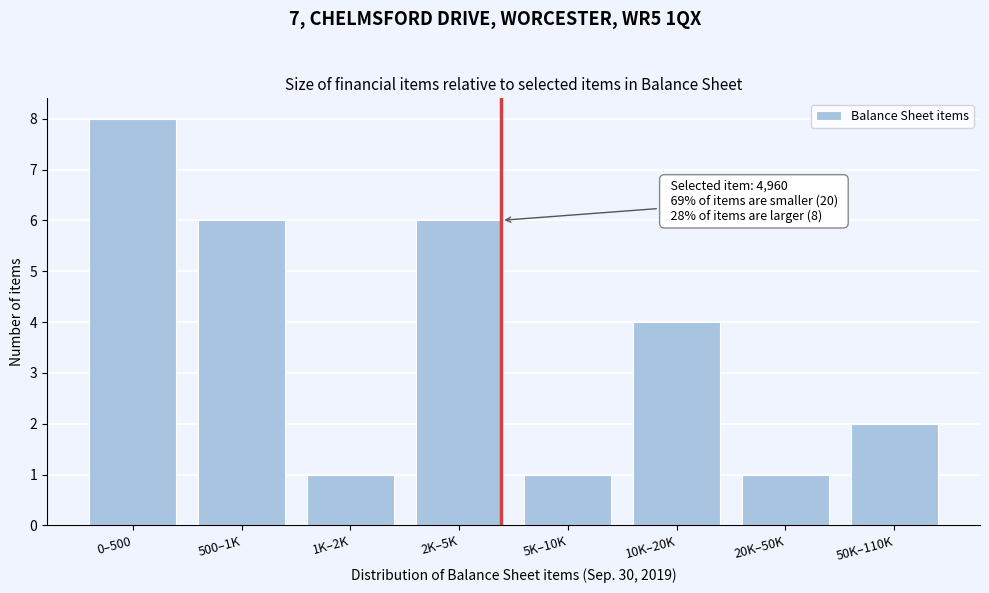

Reading left to right, what are all the values shown in this chart?

8	6	1	6	1	4	1	2